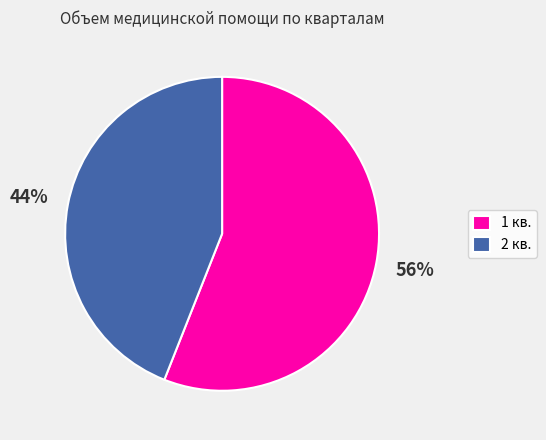

How many segments does this pie chart have?

2